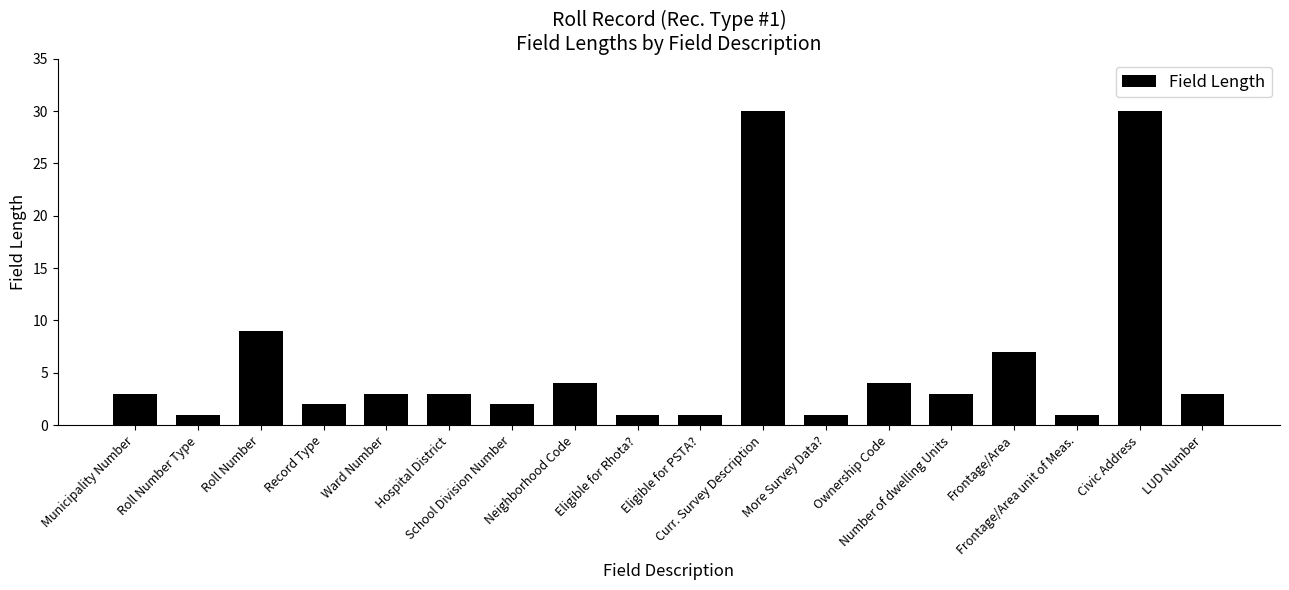

What is the value of the 5th bar from the left?

3